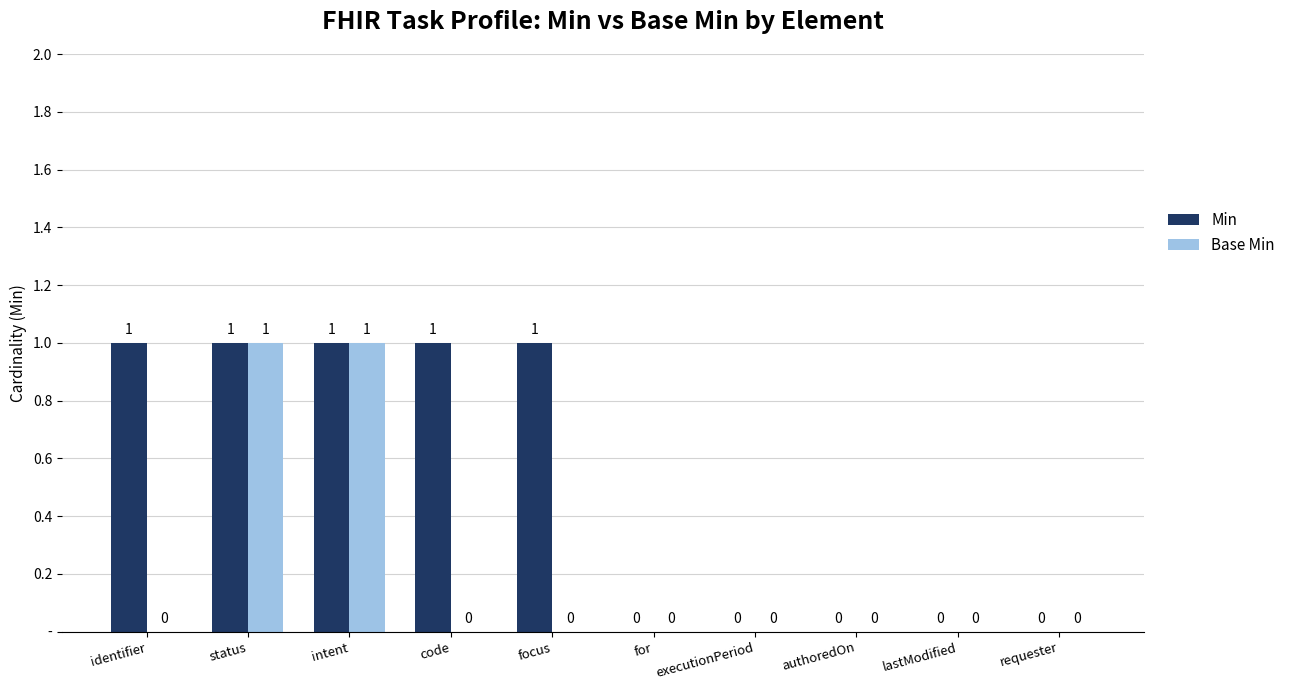

Is the value of Base Min at code greater than the value of Min at intent?

No